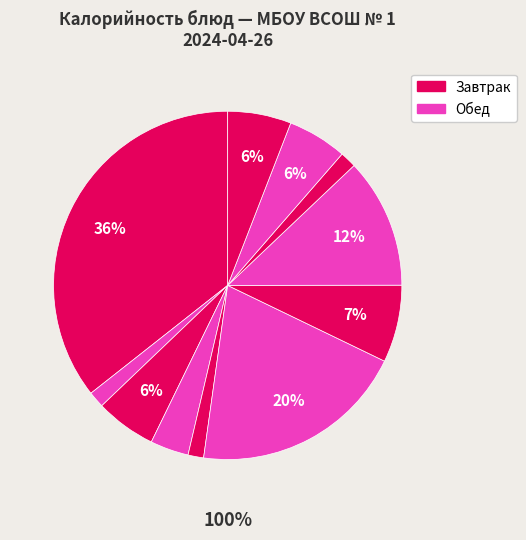

Which slice is the smallest?

огурец порционный